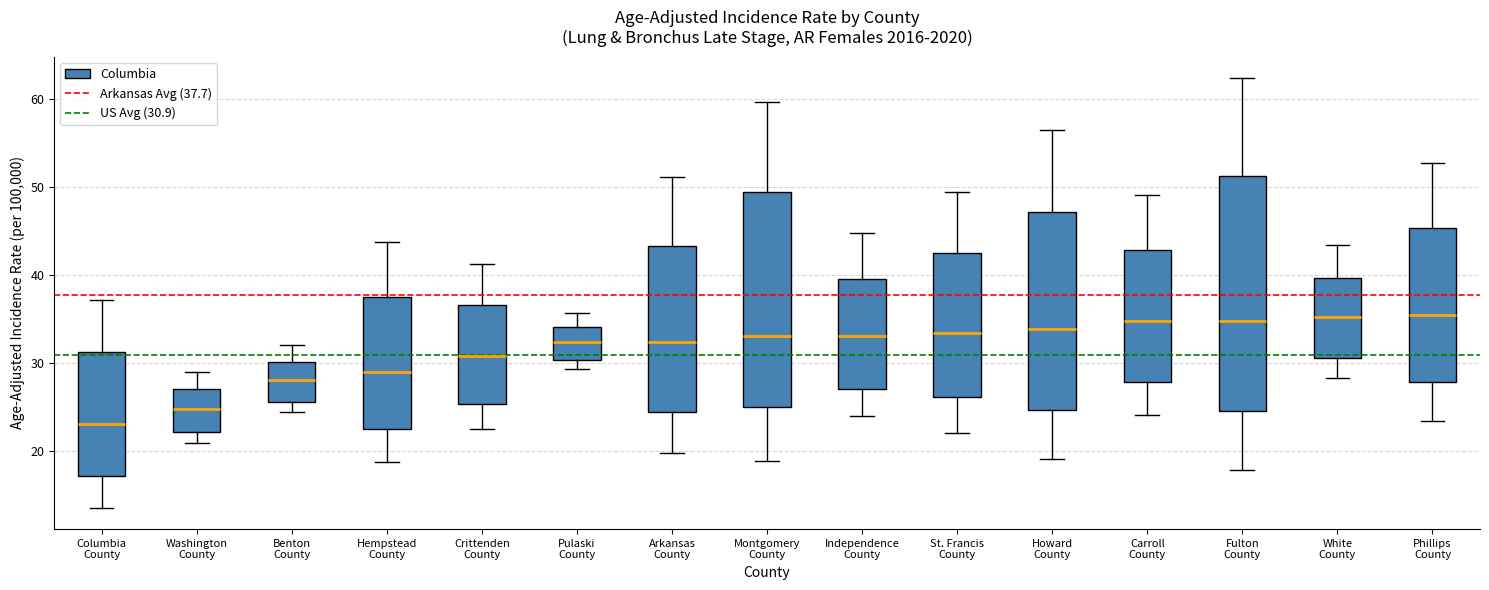

Where is the lower edge of the box for Montgomery County on the y-axis? The values are not printed on the chart, so give them approximately, as read against the axis.

25